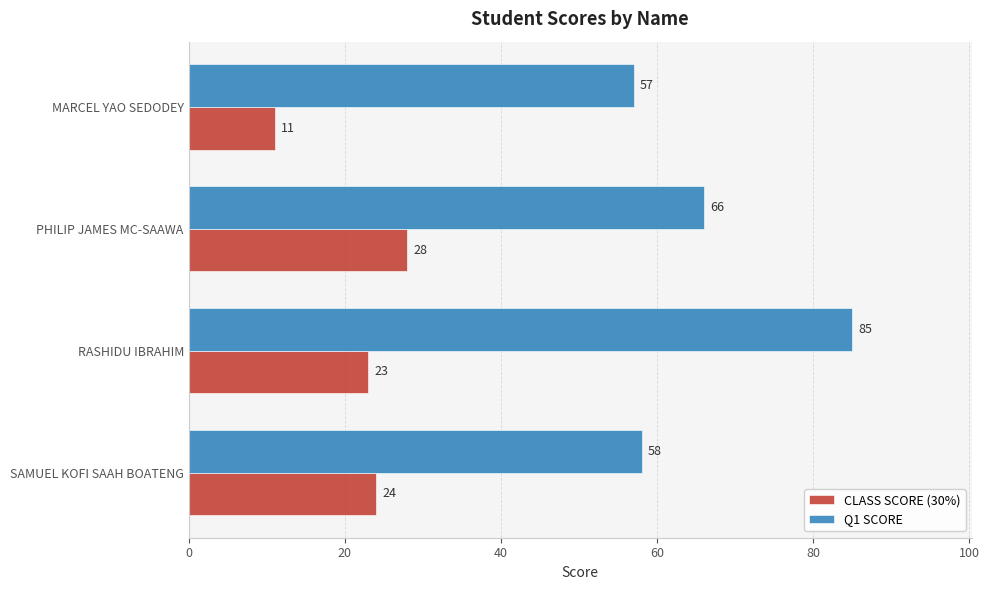

What is the maximum value for CLASS SCORE (30%)?

28